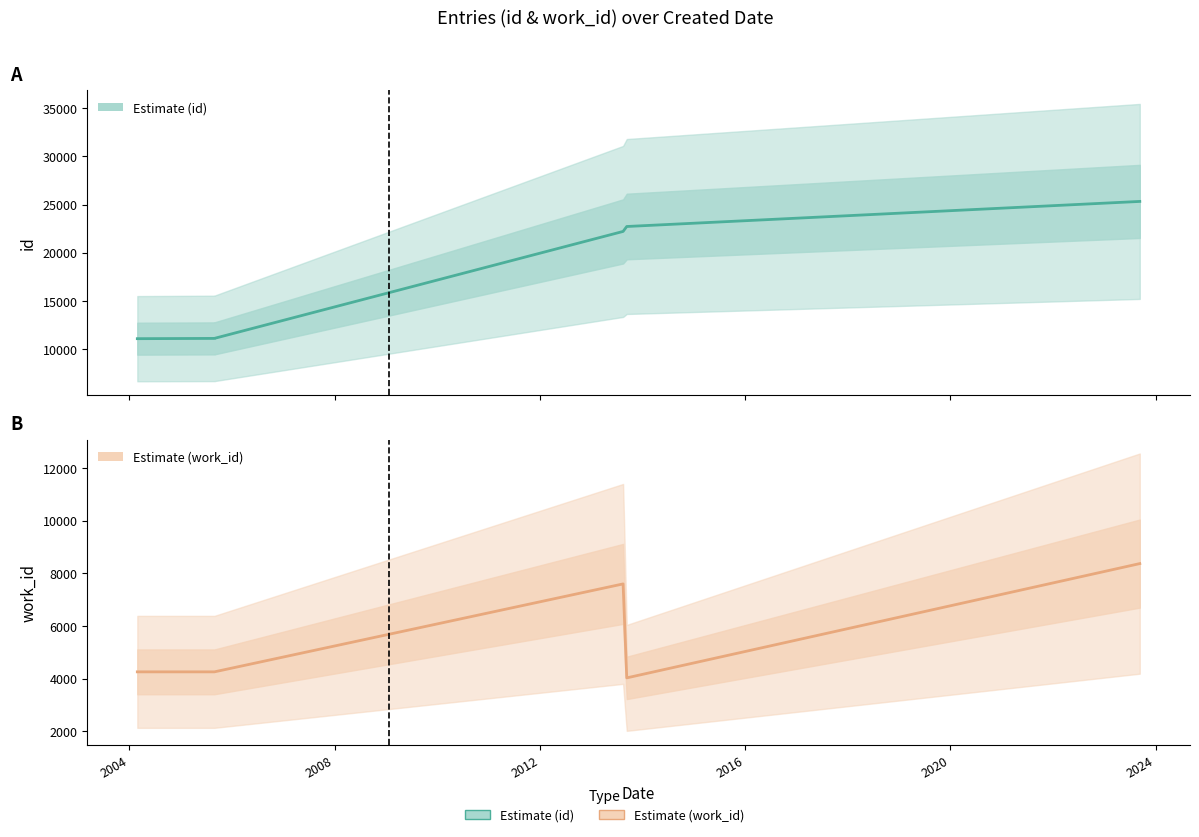

What is the difference between the highest and lowest values at 2020?

16960